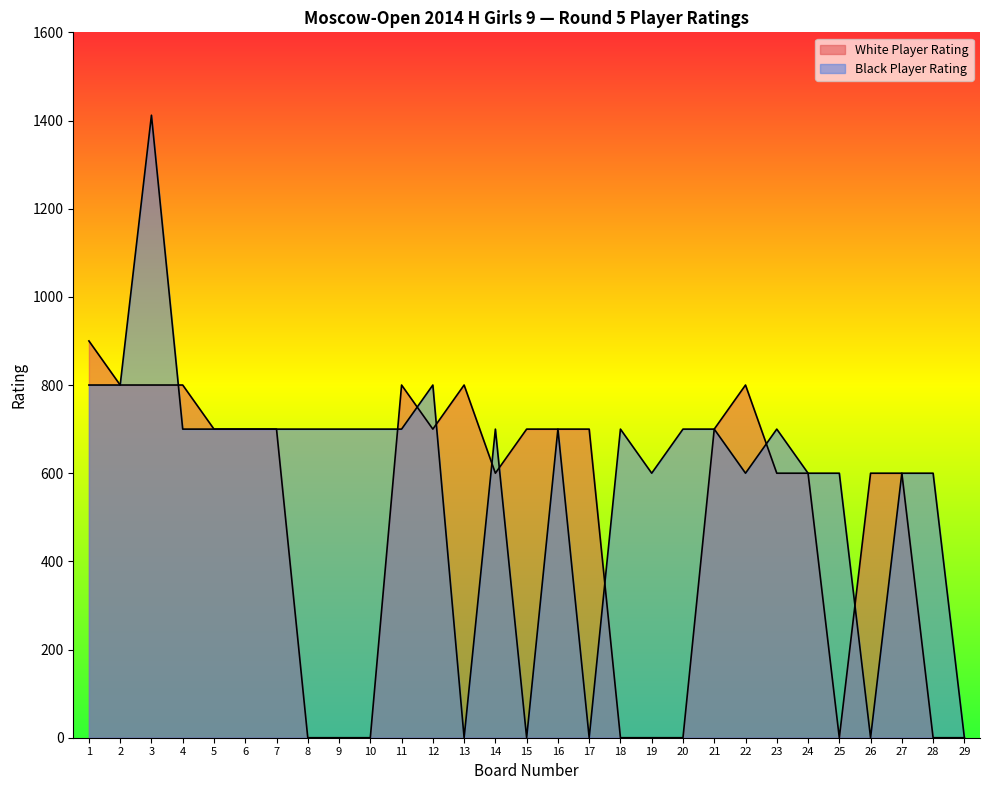

At which category does the chart reach its minimum across all series?

8